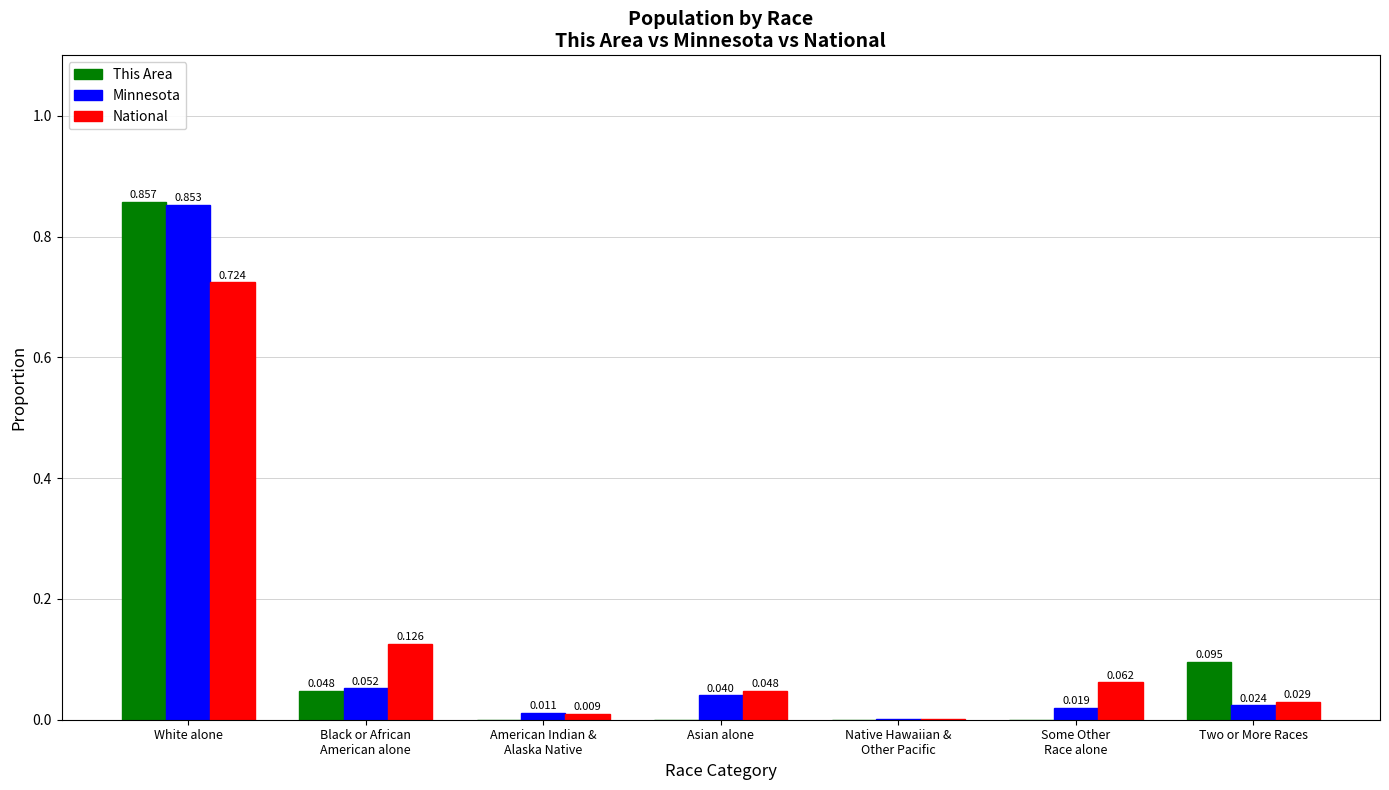

Which category has the highest value in the National series?

White alone